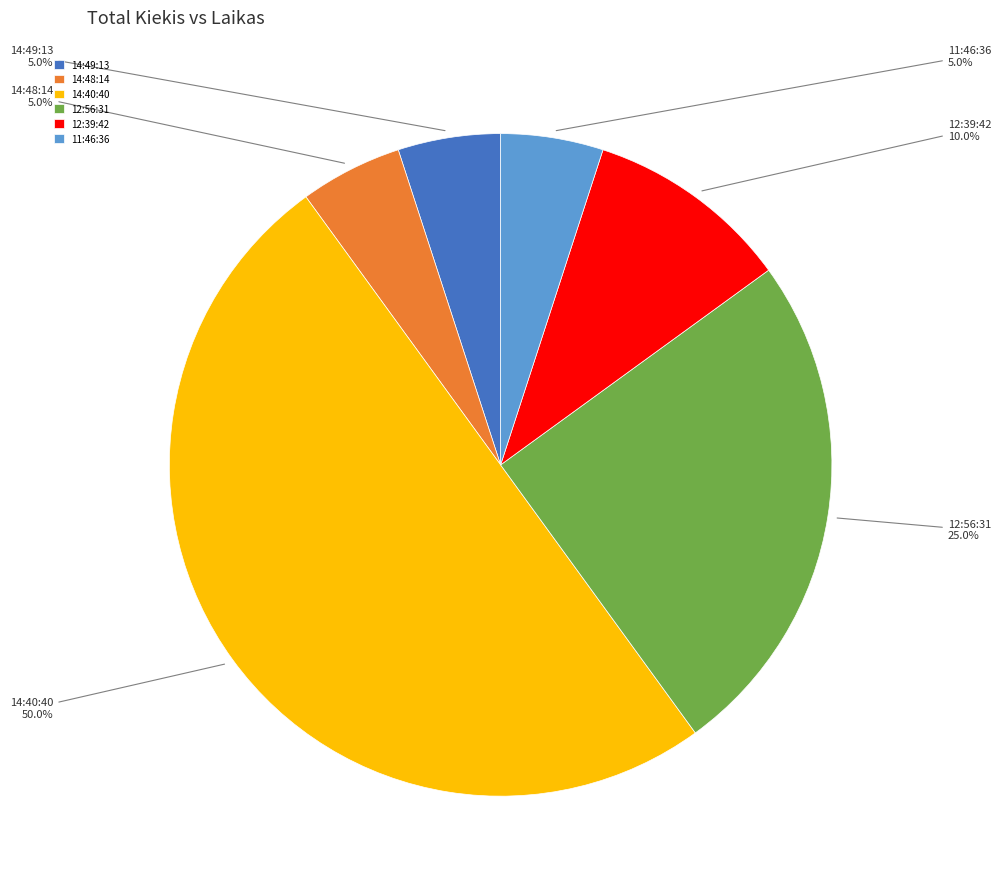

Combined, do 14:49:13 and 14:40:40 account for over 50%?

Yes